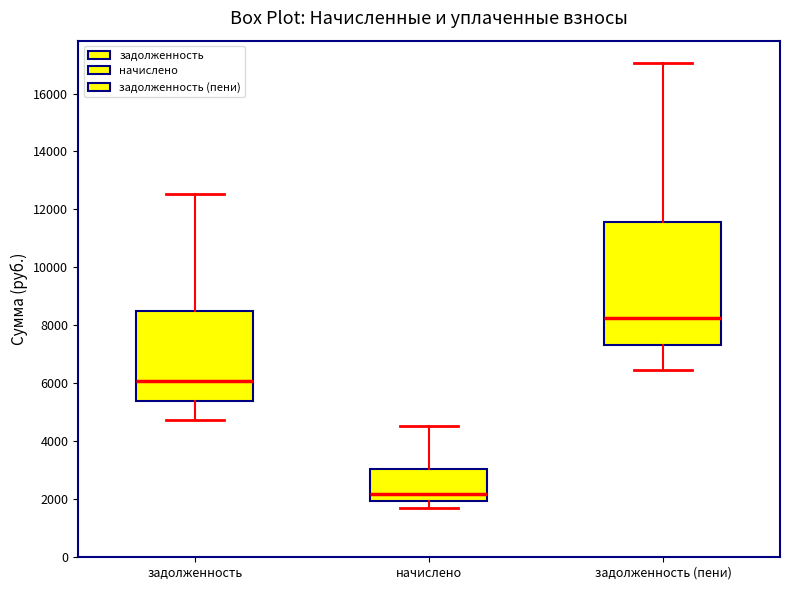

Which box has the highest median line?

задолженность (пени)